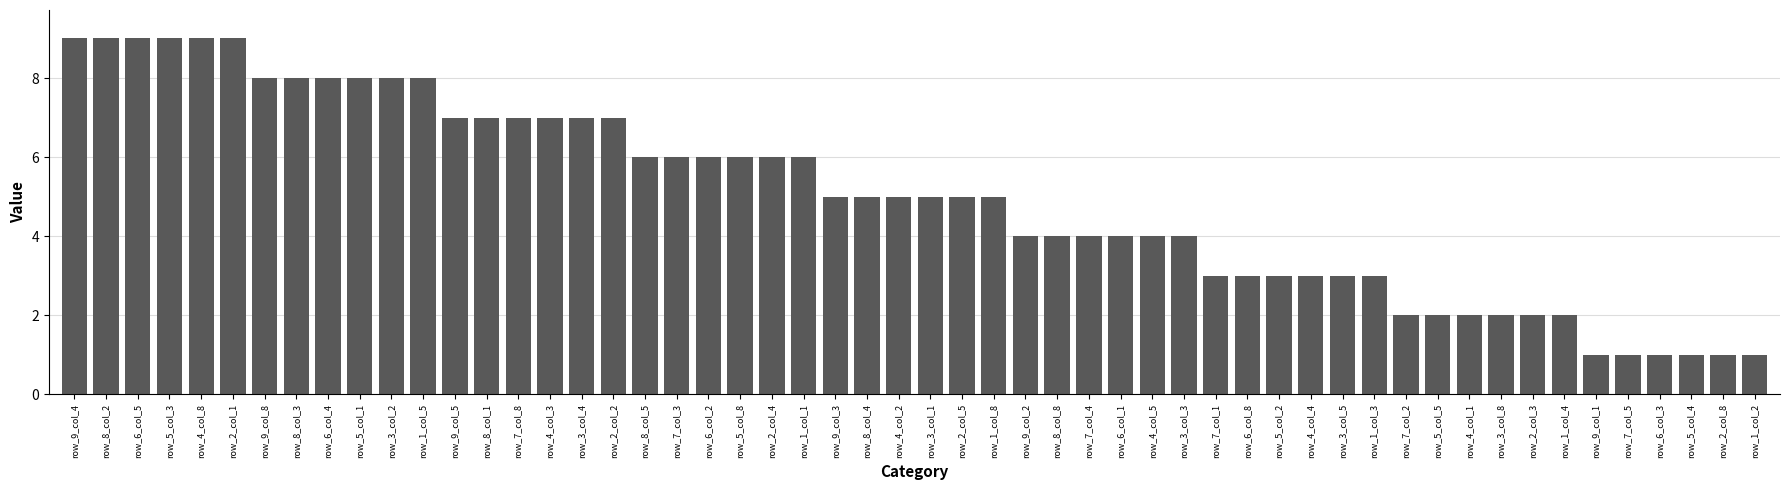

What is the greatest value displayed?

9